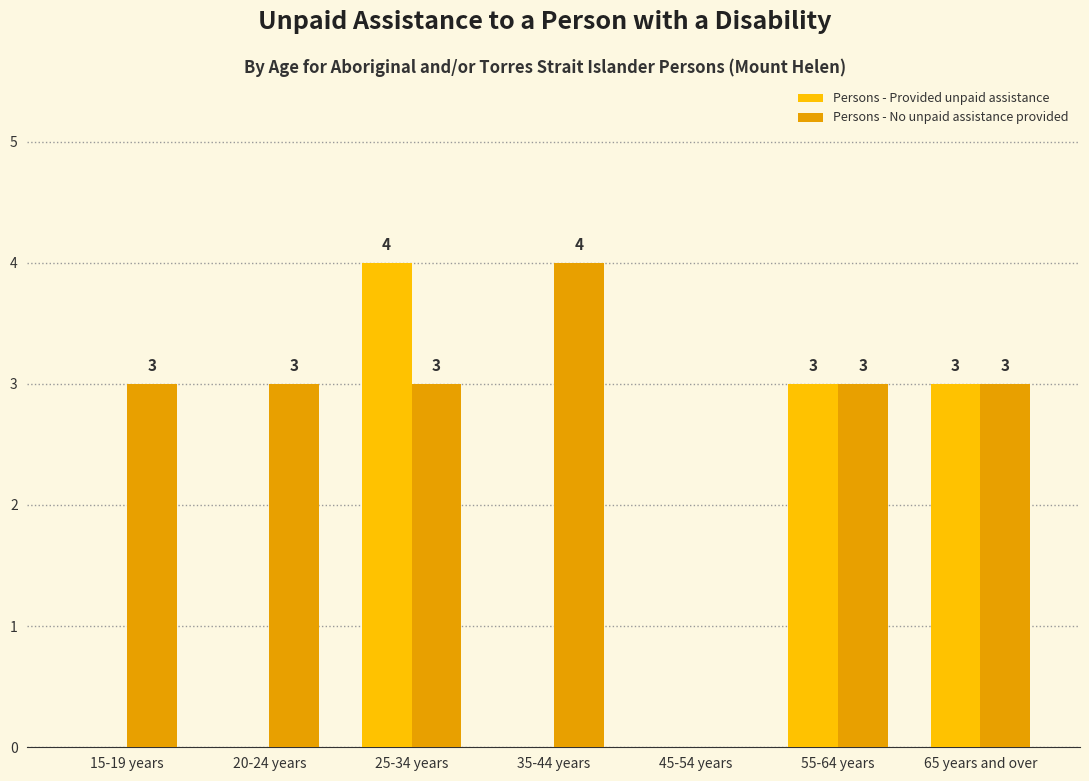

What is the sum of the Persons - No unpaid assistance provided values at 65 years and over and 15-19 years?

6